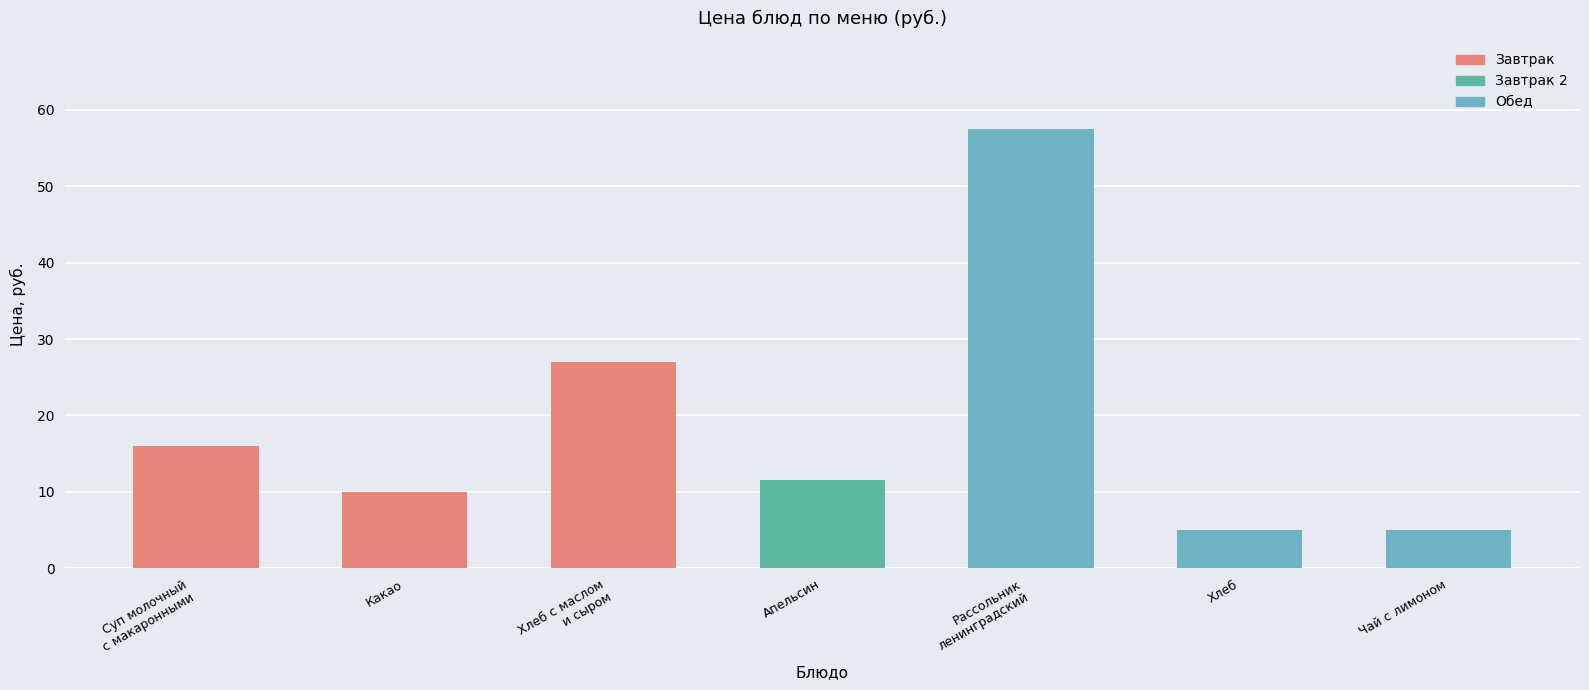

What is the difference between the maximum and minimum values?

52.5